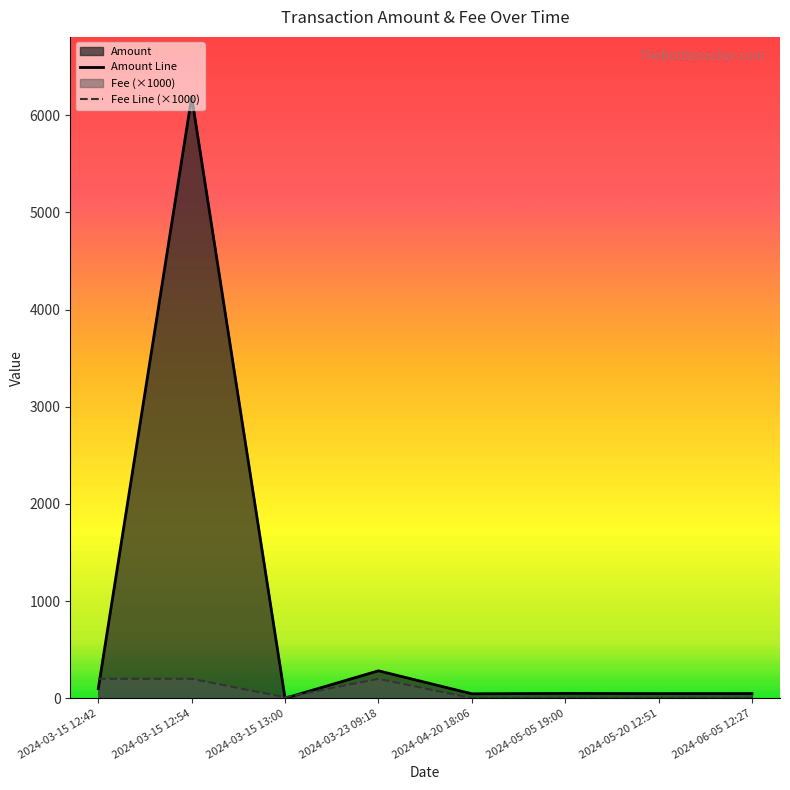

The Fee Line (×1000) series shows 342.5 at 2024-03-15 12:42. True or false?

False